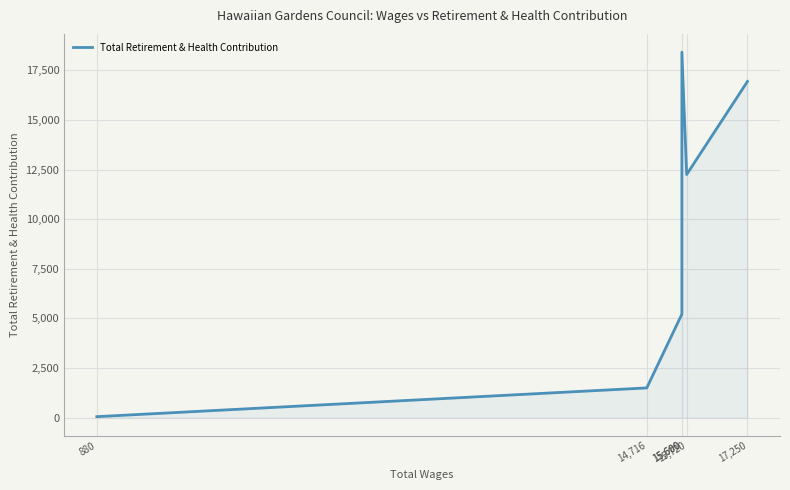

Count the number of data series in this chart.

1